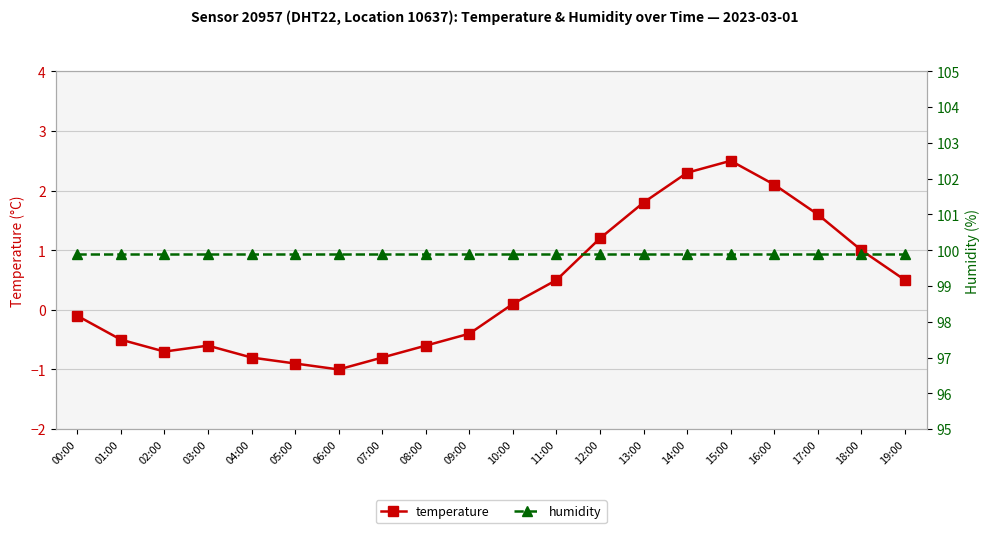

At which label is temperature closest to 0?

00:00